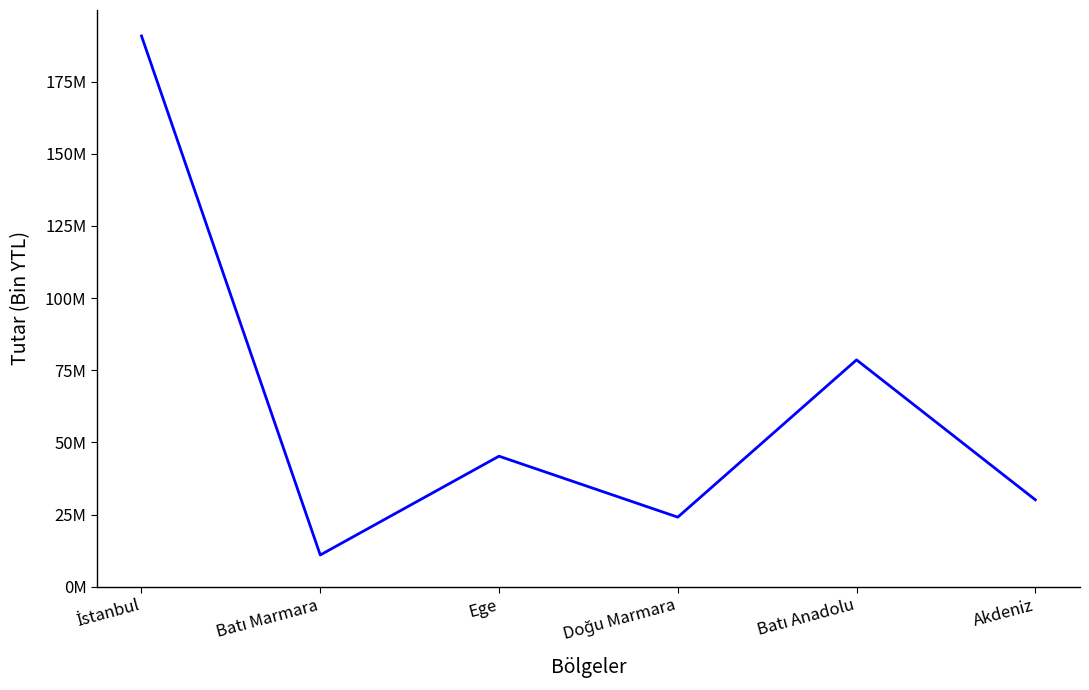

Is this an area chart (filled region under the line)?

No